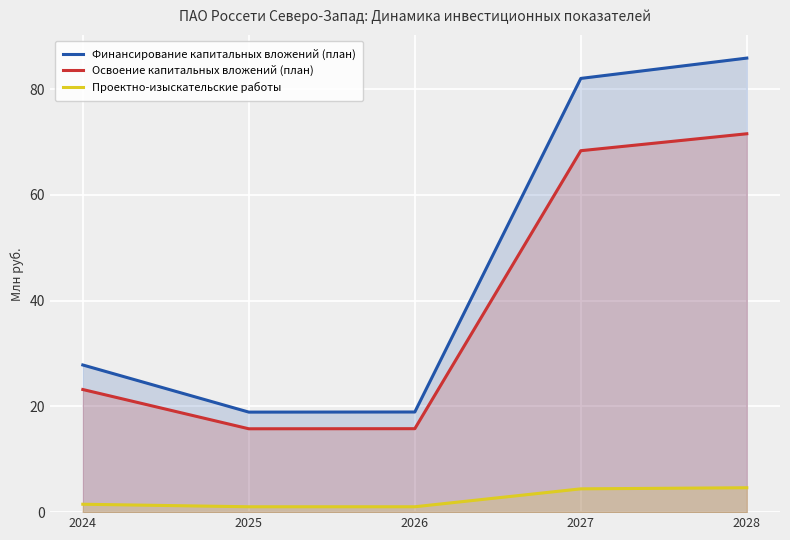

Is it true that Финансирование капитальных вложений (план) equals 85.9 at 2028?

True